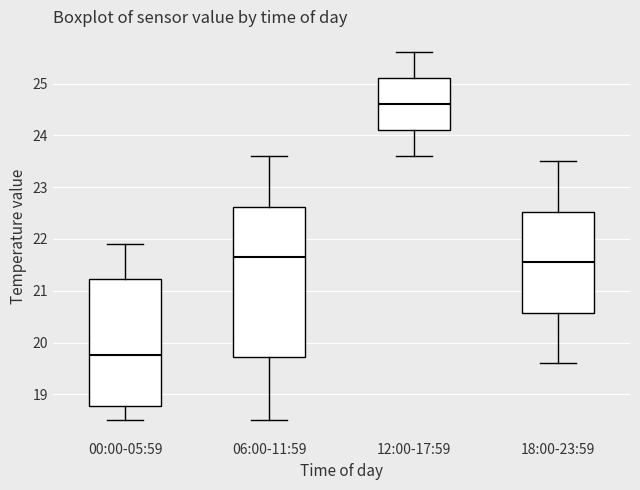

Which box is the tallest, from its lower edge to its upper edge?

06:00-11:59